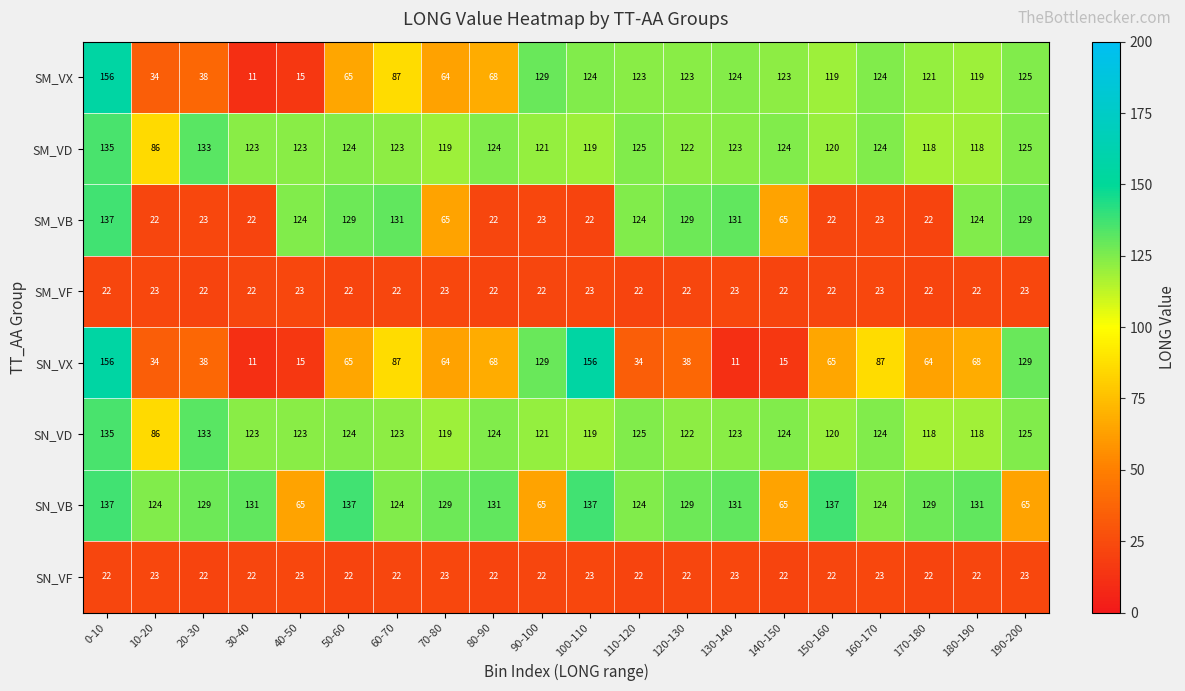

What is the difference between the highest and lowest values at 10-20?

102